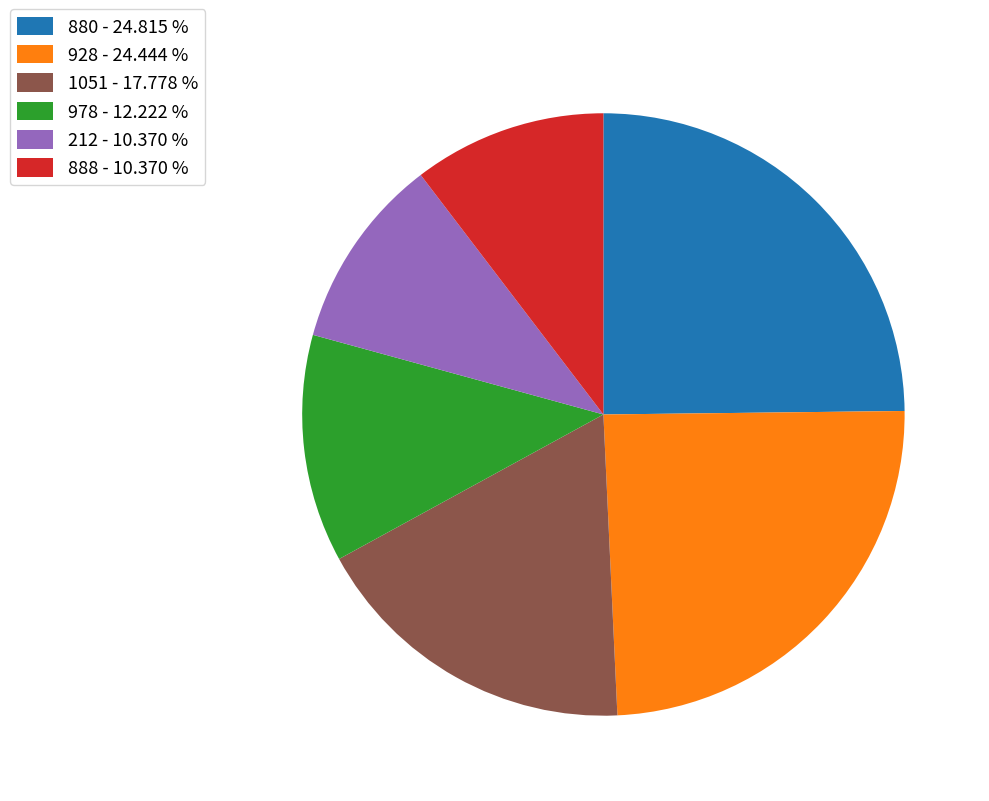

Is the sum of 212 - 10.370 % and 978 - 12.222 % greater than half?

No